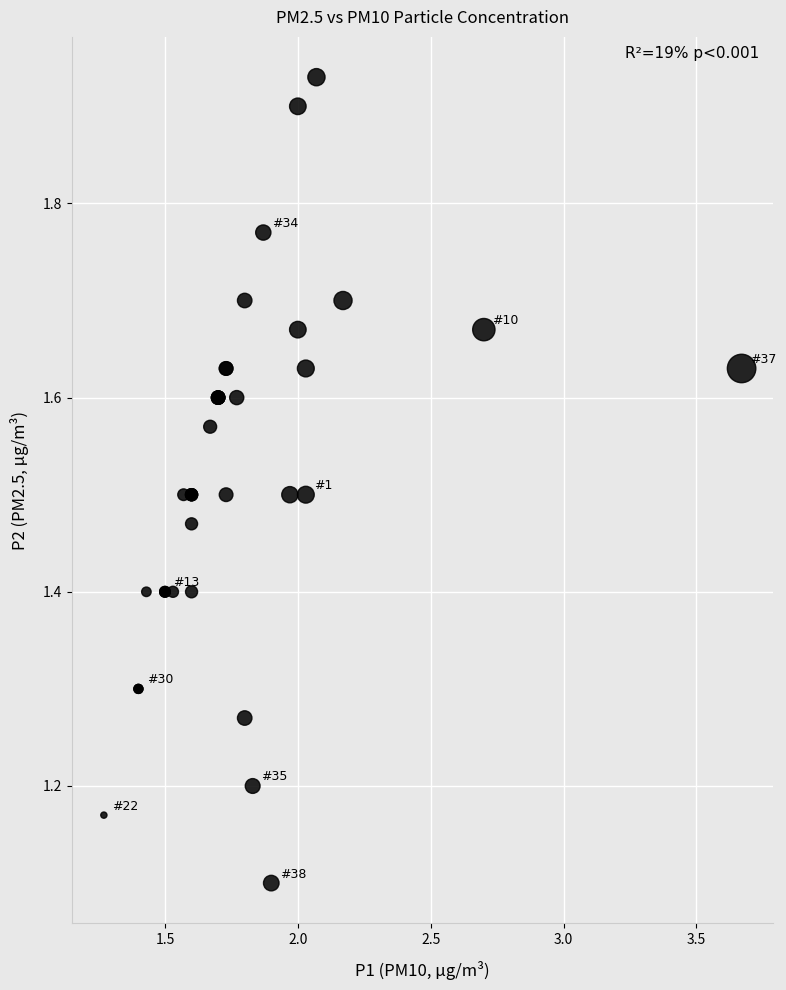

What Y value in the scatter plot is closest to 1?

1.1